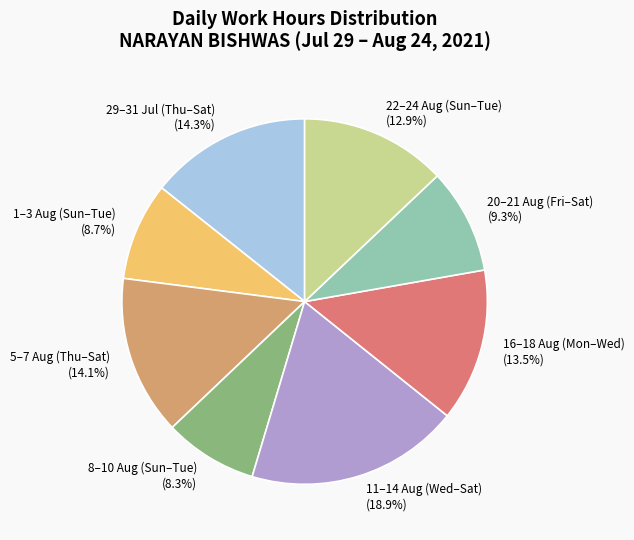

How many slices are in this pie chart?

8